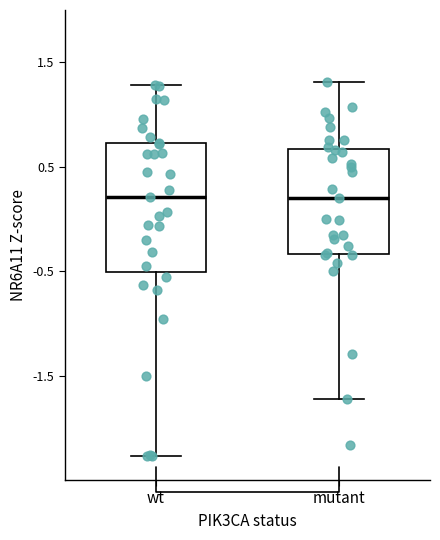

Reading left to right, transcribe this box plot: for each box, give where its median line is, the range the box spans, and where its two whiskers end, as read against the y-axis. The values are not printed on the chart, so give them approximately, as read against the axis.

wt: median 0.2, box -0.5 to 0.7, whiskers -2.3 to 1.3
mutant: median 0.2, box -0.3 to 0.7, whiskers -1.7 to 1.3